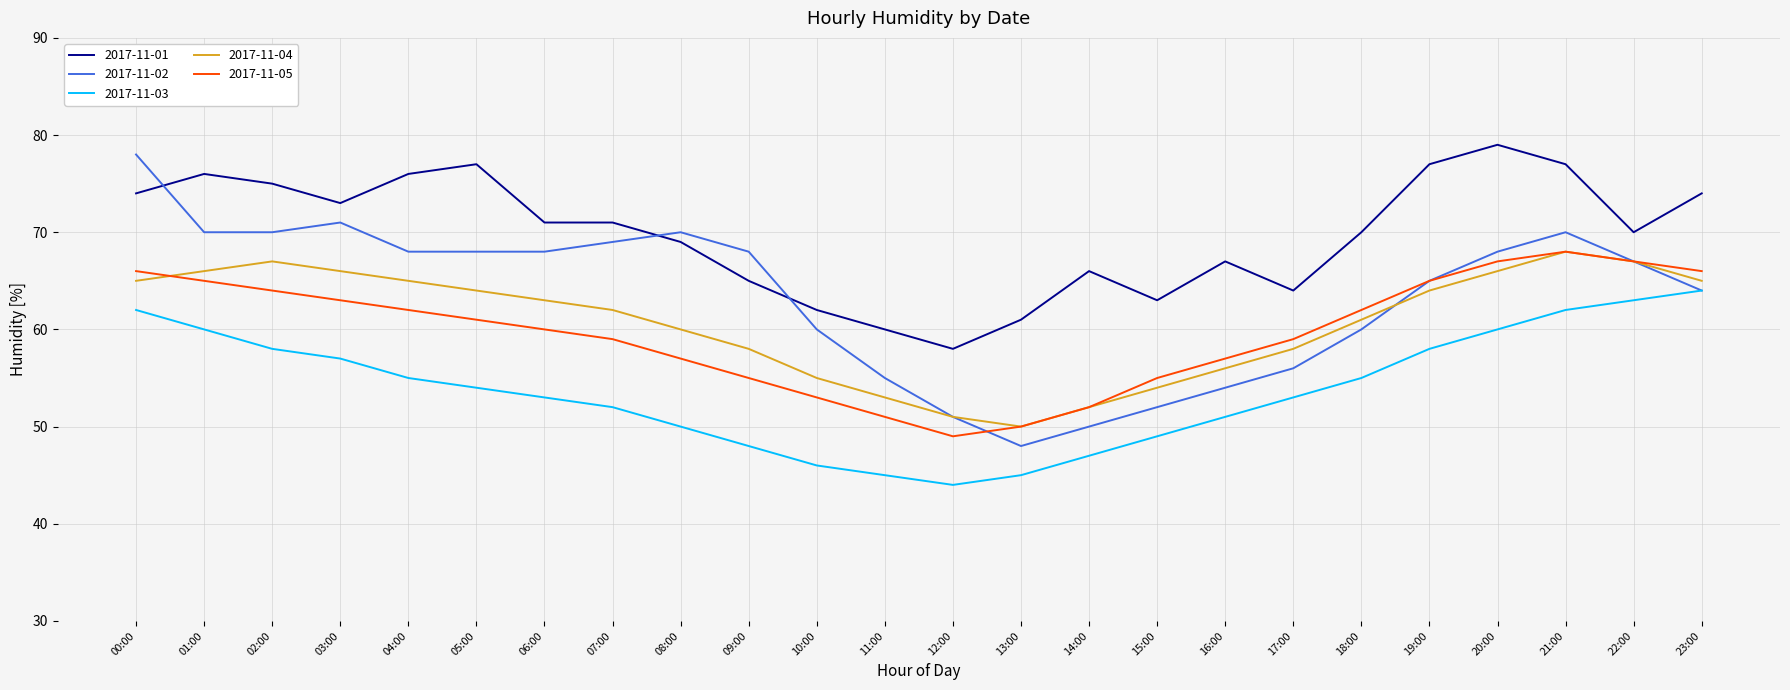

Between 01:00 and 09:00, which series saw the biggest shift?

2017-11-03